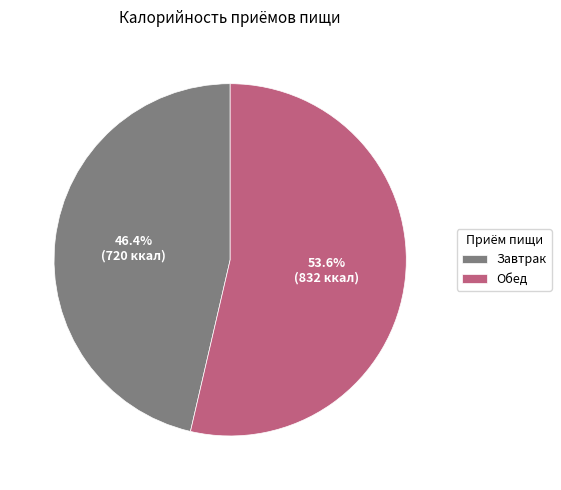

Rank the categories by value from highest to lowest.

Обед, Завтрак